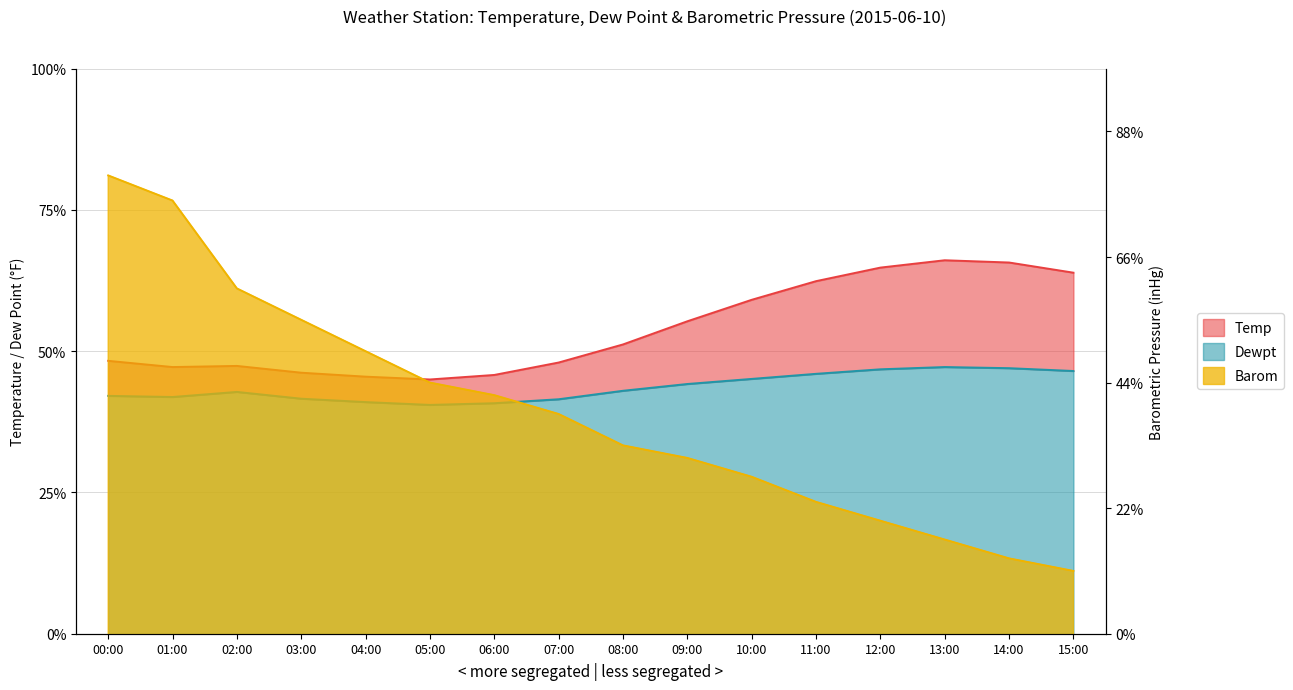

The value of Barom at 00:00 is 9.1. True or false?

False